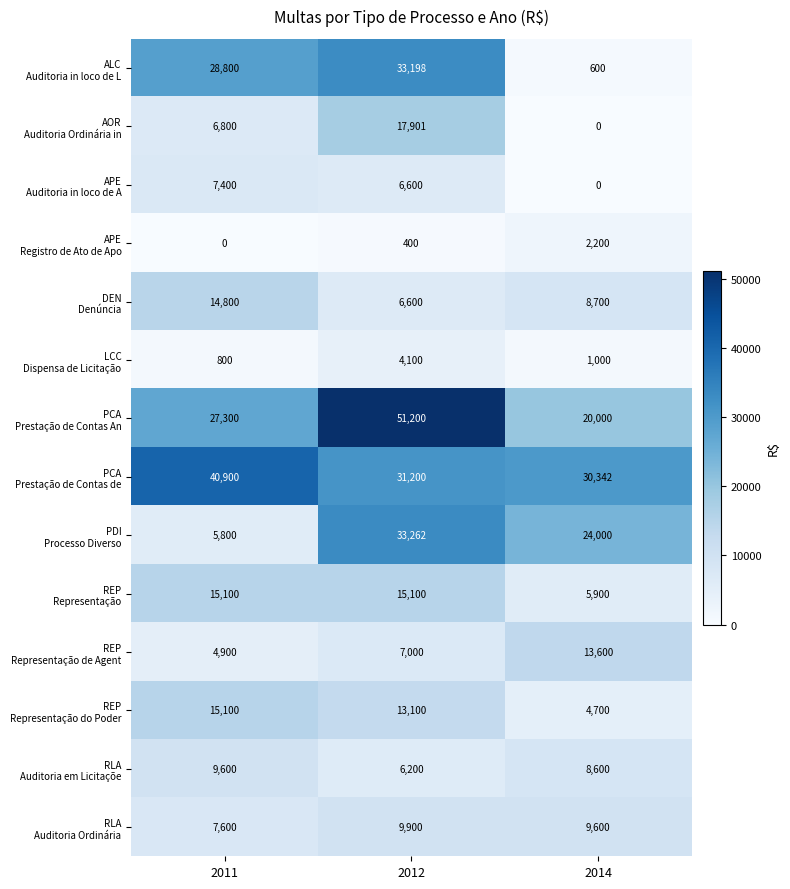

What is the difference between the highest and lowest values at 2014?

30342